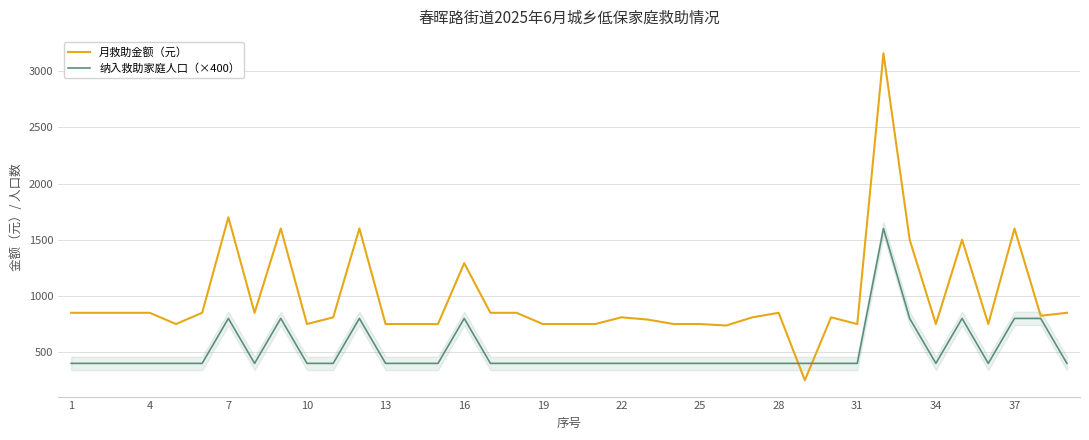

What is the value of the 纳入救助家庭人口（×400） point at the 28th from the left?

400